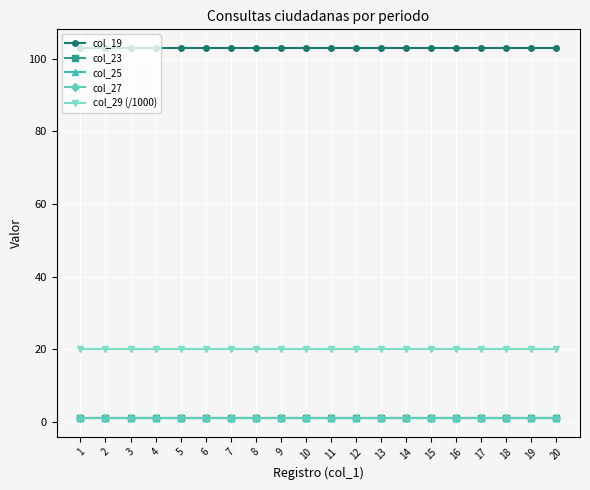

Read the col_27 value at 13.

1